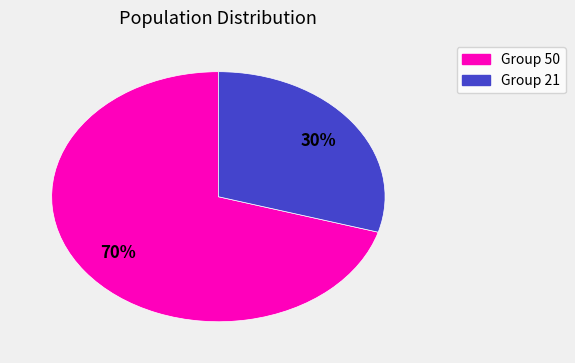

To the nearest percent, what is the combined percentage of Group 21 and Group 50?

100%